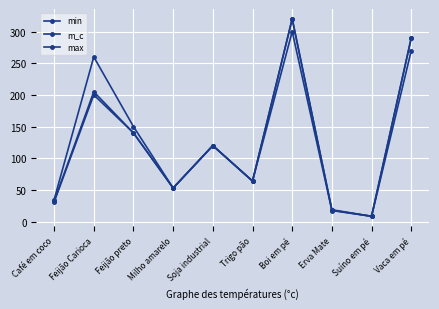

Count the number of data series in this chart.

3